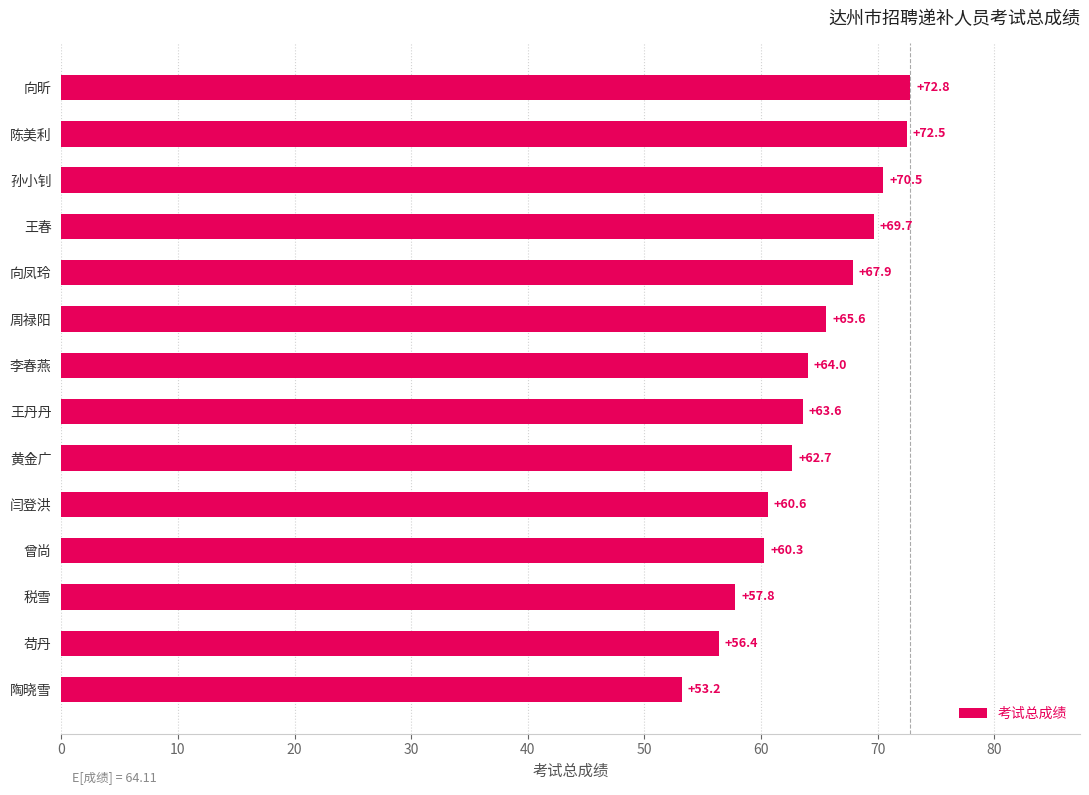

How many categories are shown in the chart?

14